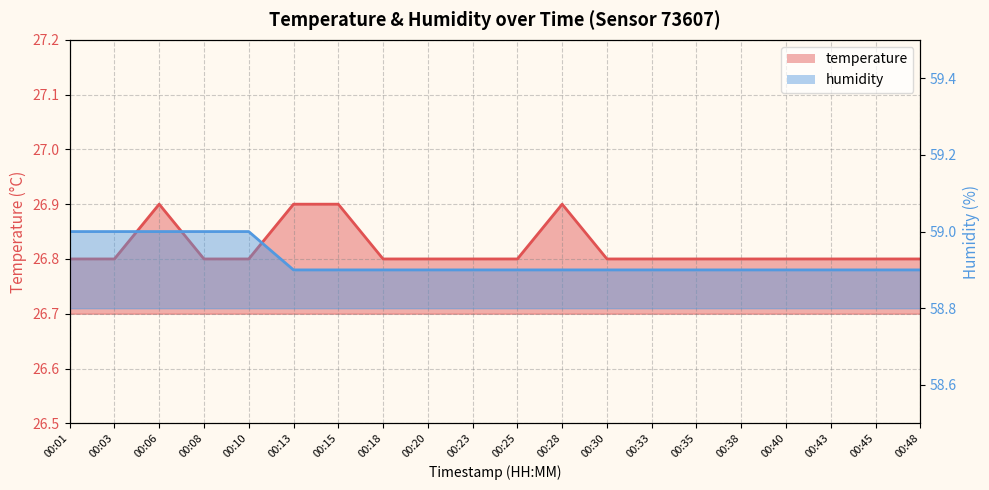

What is the smallest value displayed?

26.8